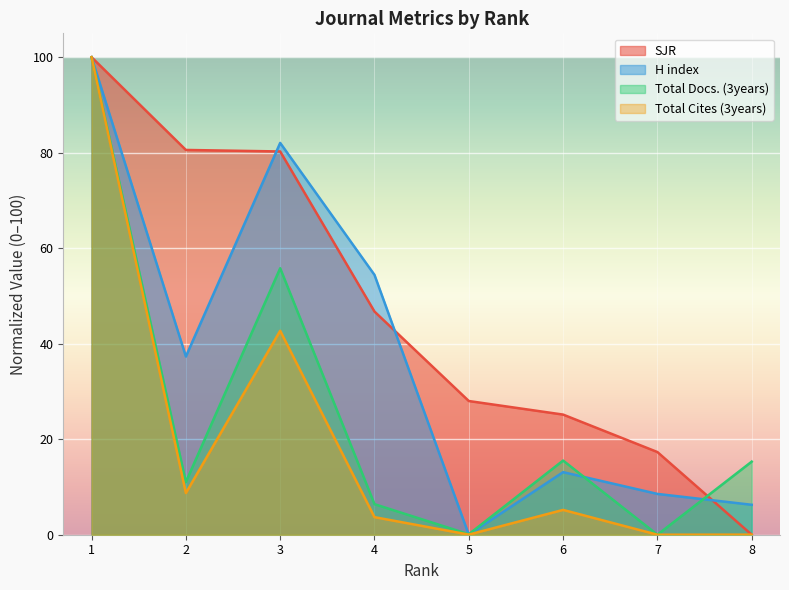

What are all the series names shown in the legend?

SJR, H index, Total Docs. (3years), Total Cites (3years)